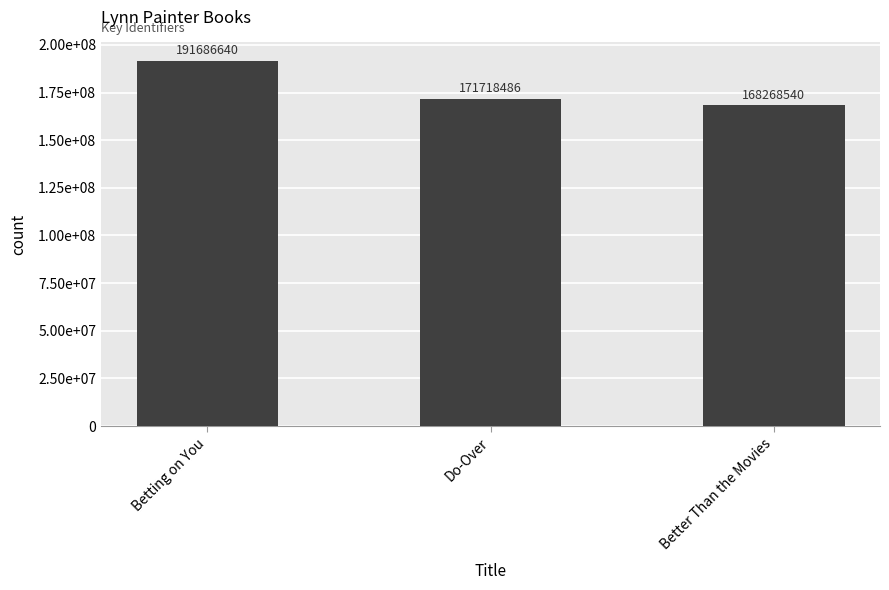

Is it true that the value at Do-Over is 230904150?

False